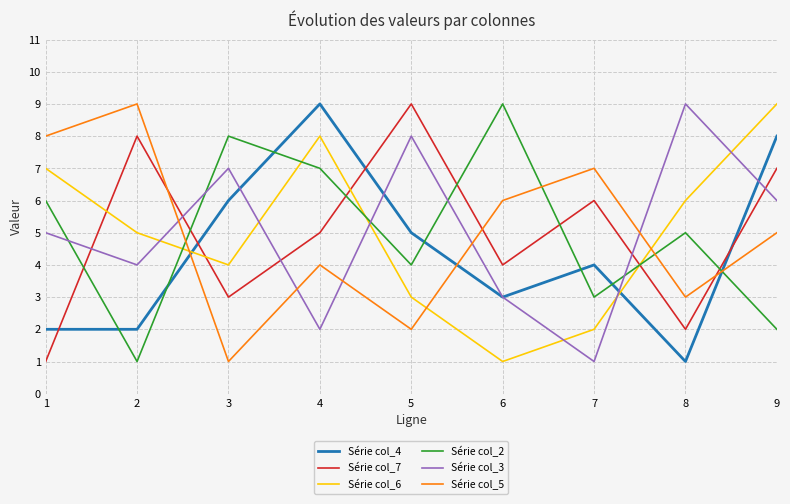

How many lines are shown in the chart?

6